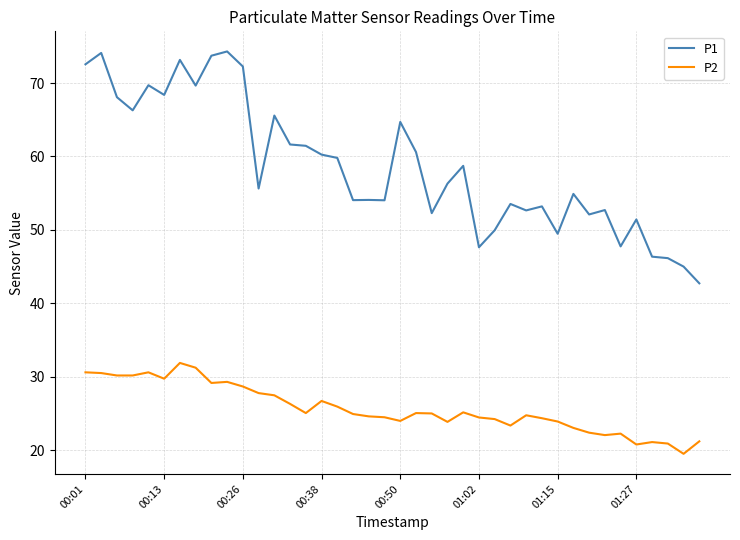

What is the minimum value for P1?

42.7